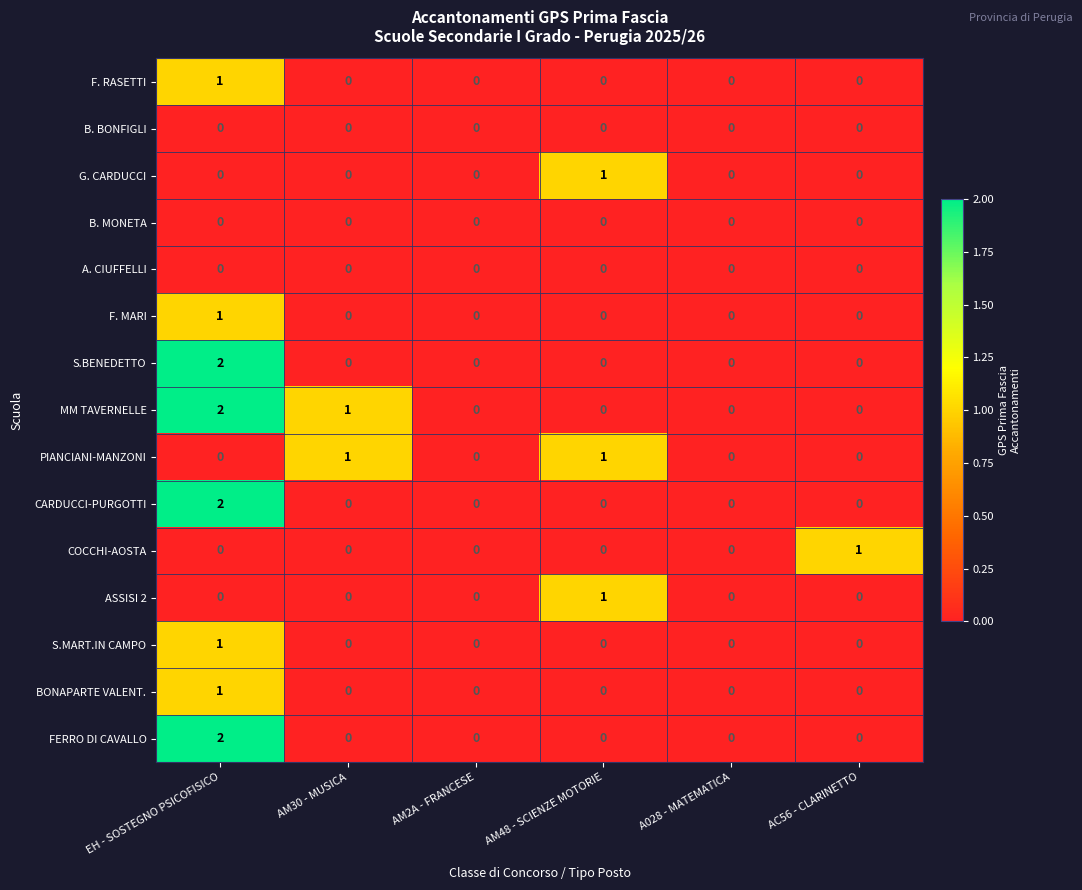

The G. CARDUCCI series shows -1 at AM30 - MUSICA. True or false?

False